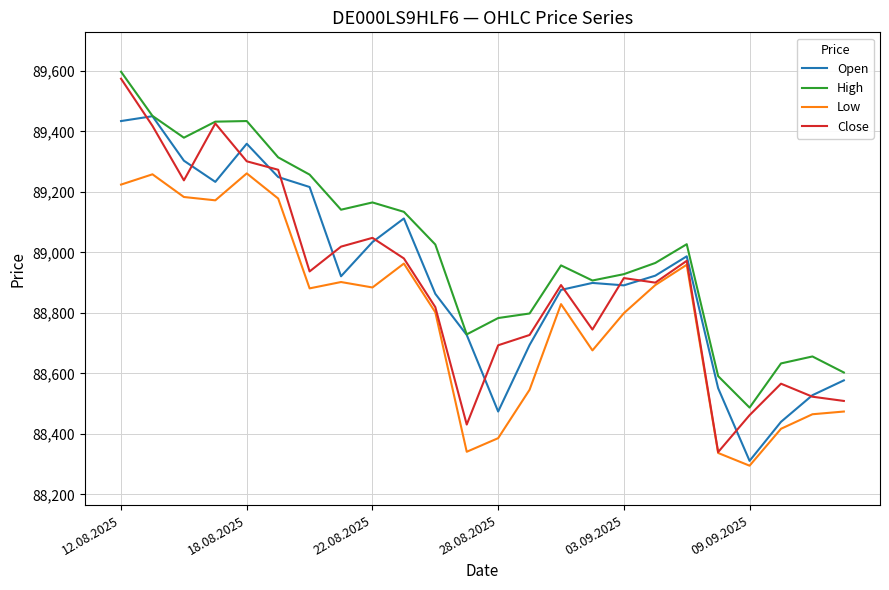

Does the chart have visible grid lines?

Yes